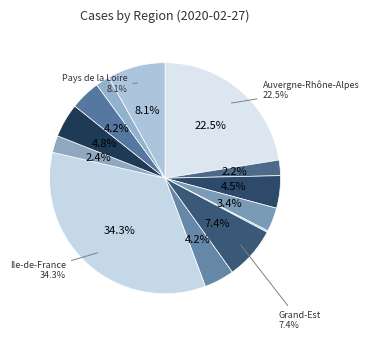

Is Corse the majority of the pie?

No